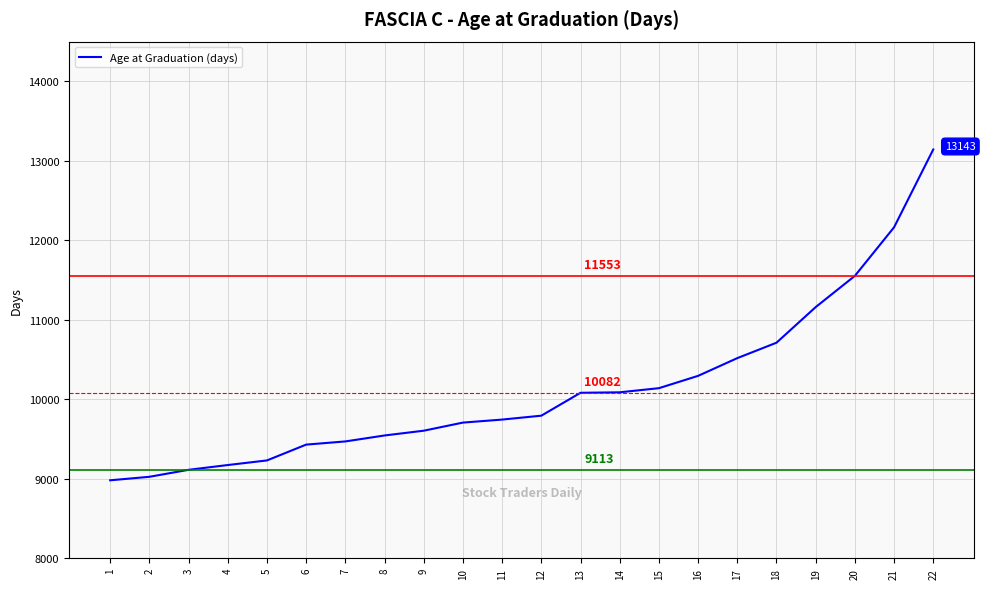

What is the average value?

10122